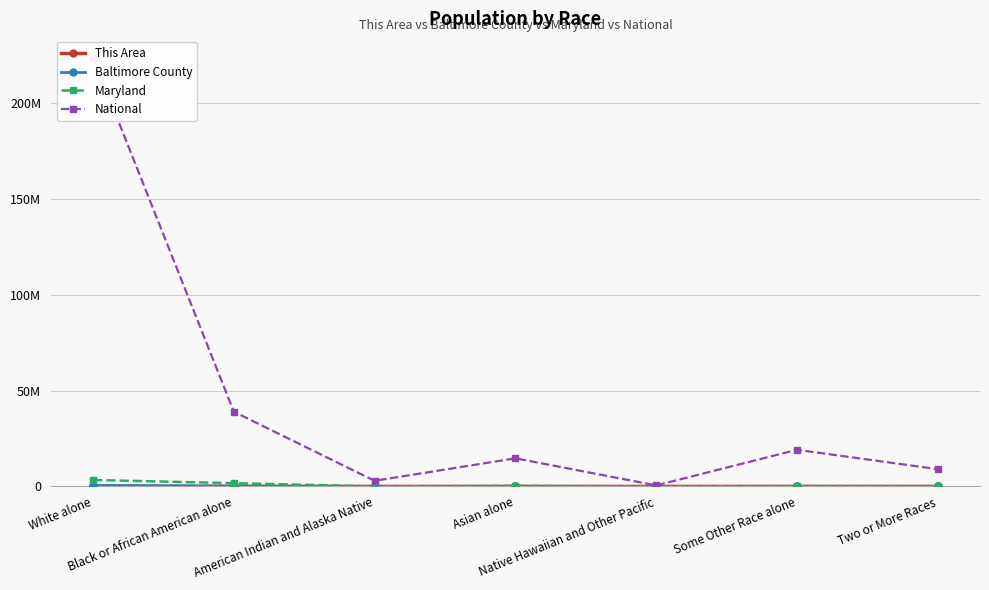

What is the difference between the National values at White alone and Black or African American alone?

184623946